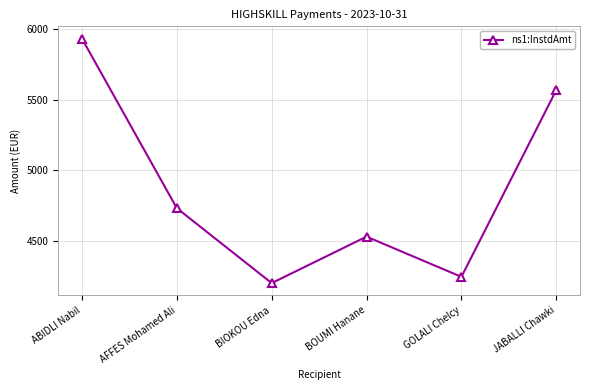

Between BOUMI Hanane and GOLALI Chelcy, which is larger?

BOUMI Hanane